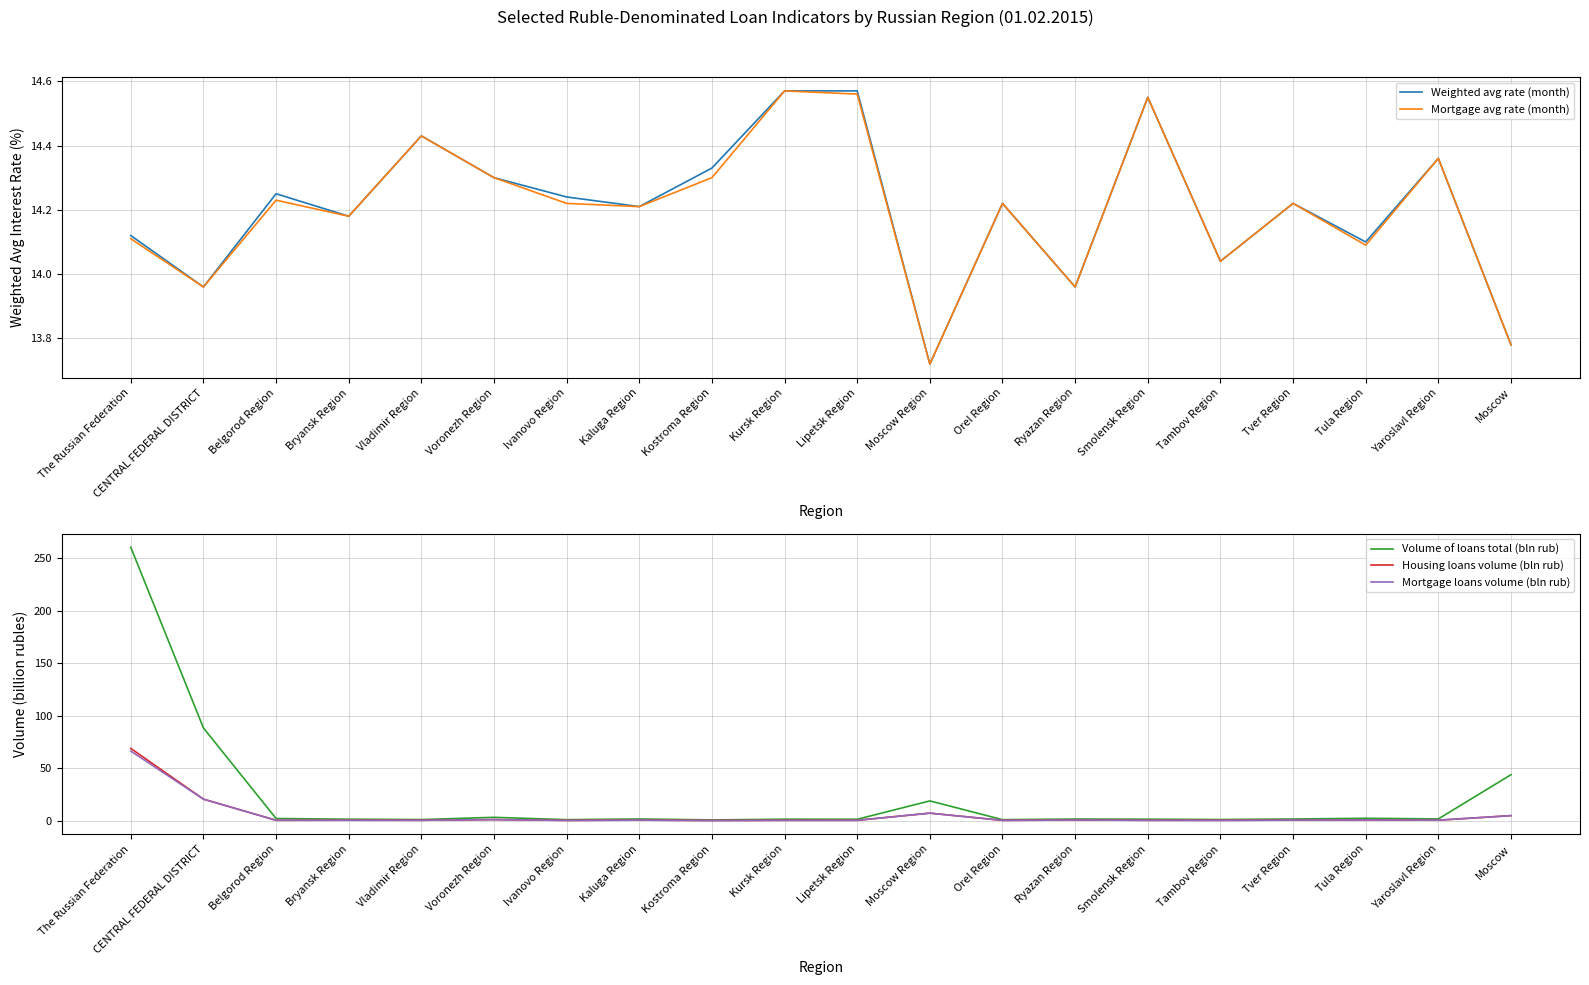

Where is the first local maximum for Mortgage loans volume (bln rub)?

Bryansk Region